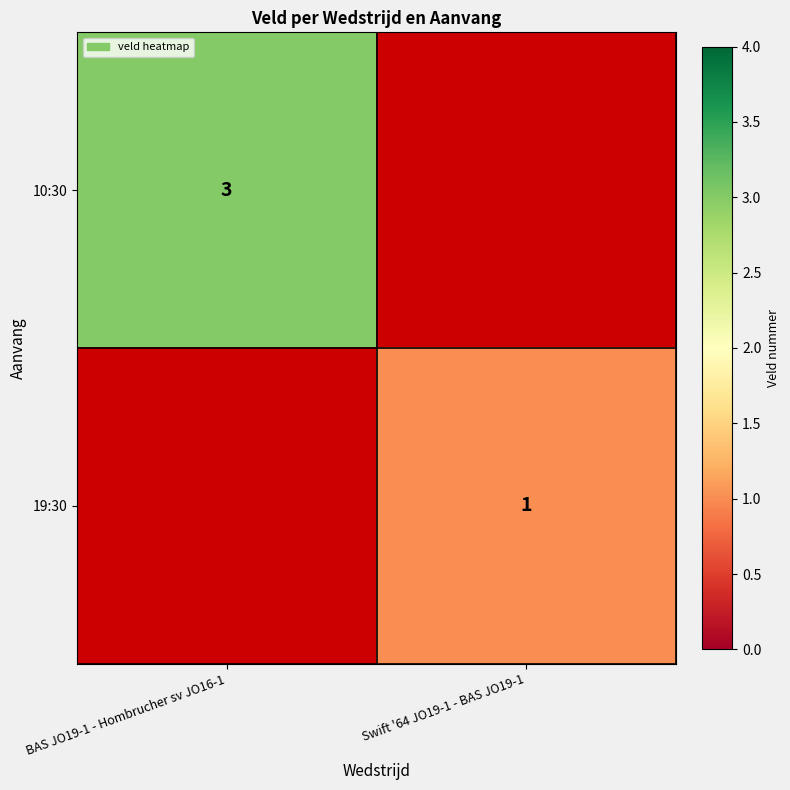

The value of 19:30 at Swift '64 JO19-1 - BAS JO19-1 is 0. True or false?

False